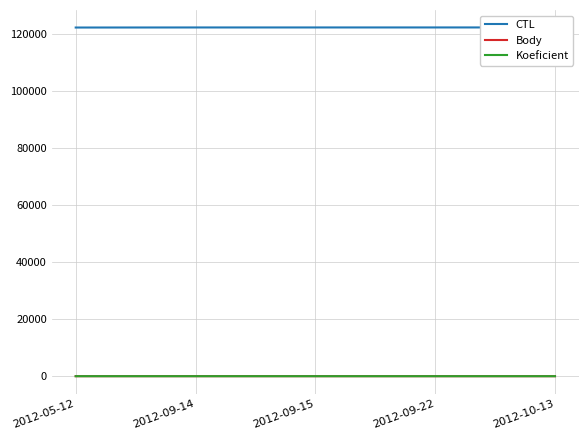

Is it true that Body equals 5.6 at 2012-05-12?

False